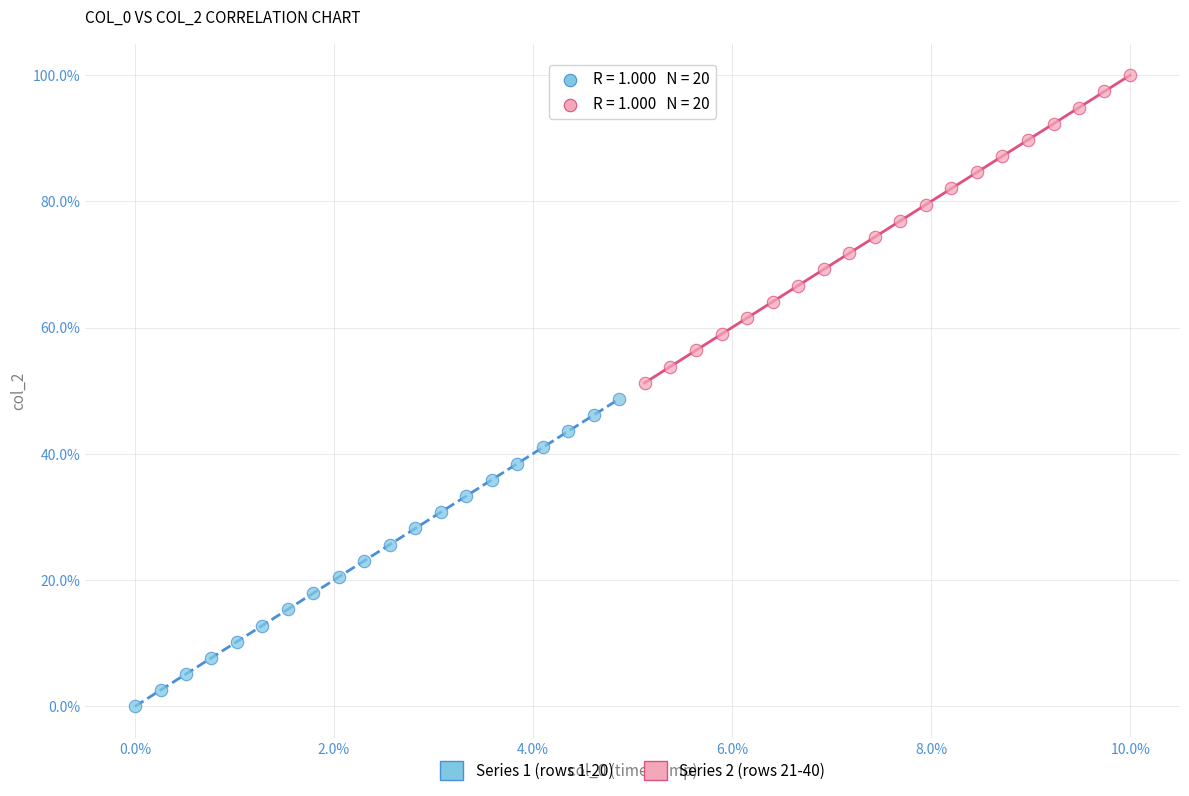

Which series reaches the minimum Y coordinate?

Series 1 (rows 1-20)